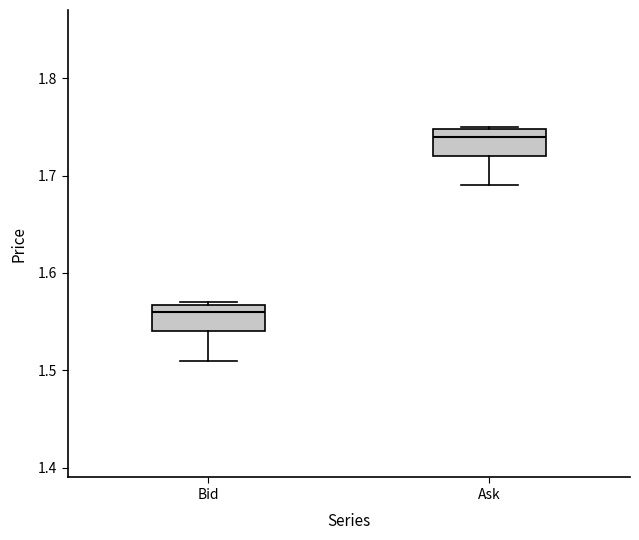

Which box has the lowest median line?

Bid